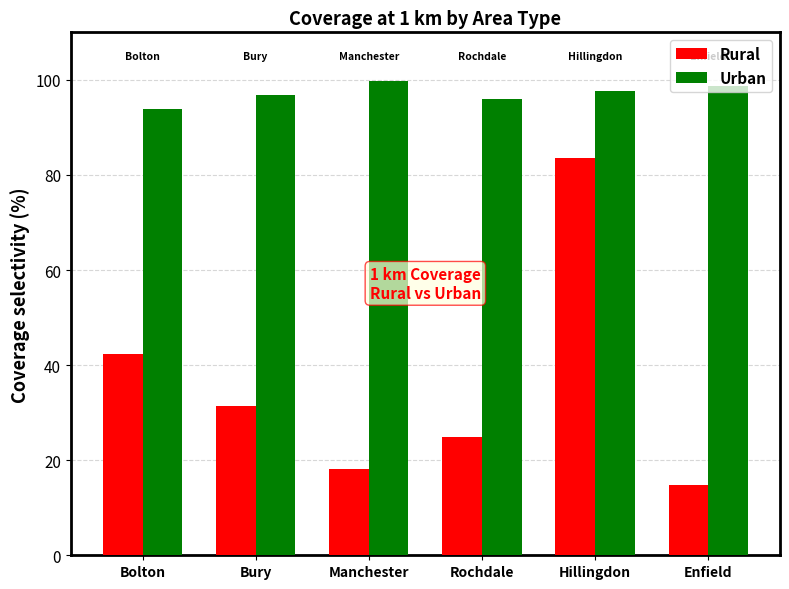

What is the label of the 4th bar from the right?

Manchester